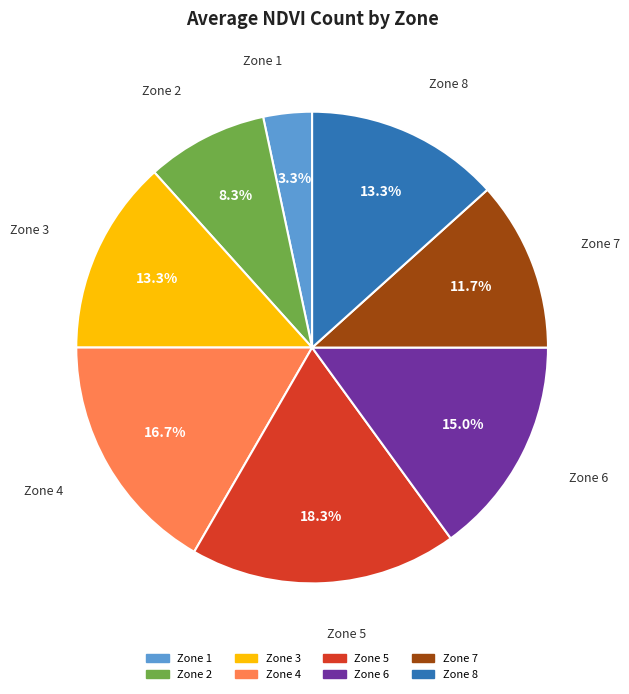

What percentage do Zone 8 and Zone 6 together represent?

28.3%